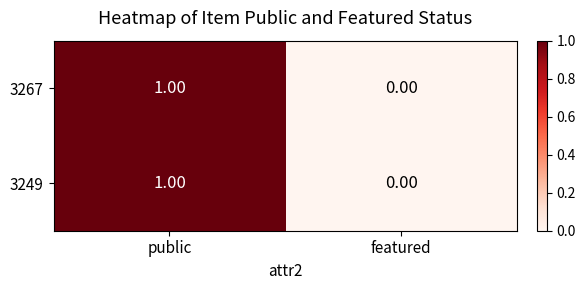

At which category is the sum across all series the highest?

public